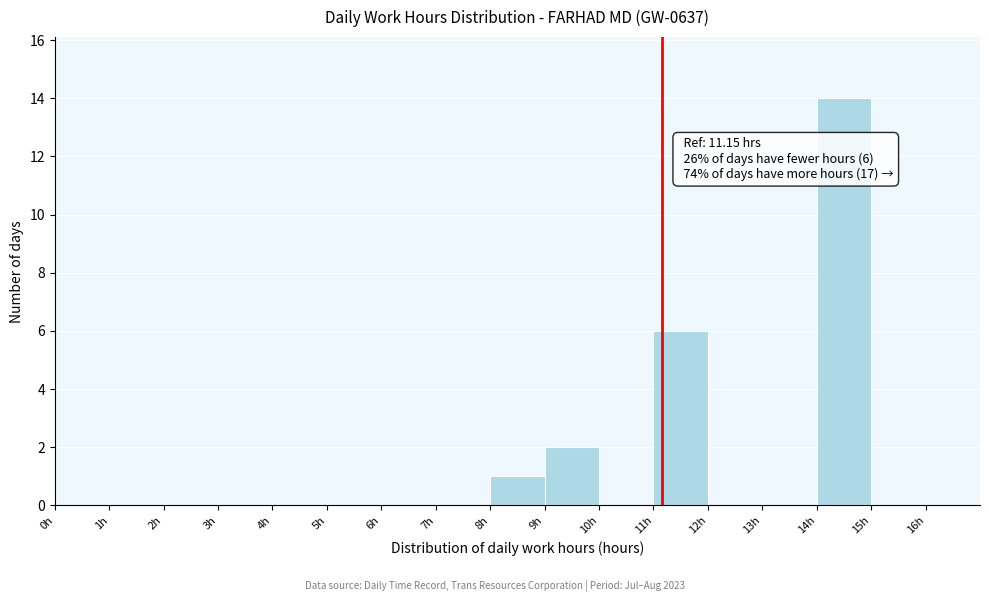

Over which range of the x-axis is the bar tallest?

14 to 15